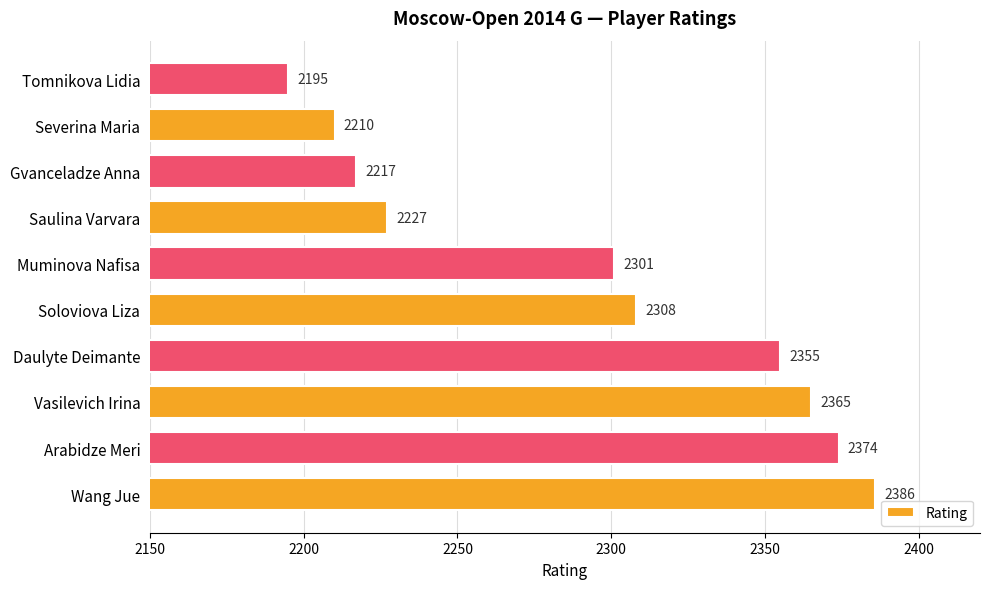

Reading bottom to top, extract all data points from this chart.

2386	2374	2365	2355	2308	2301	2227	2217	2210	2195